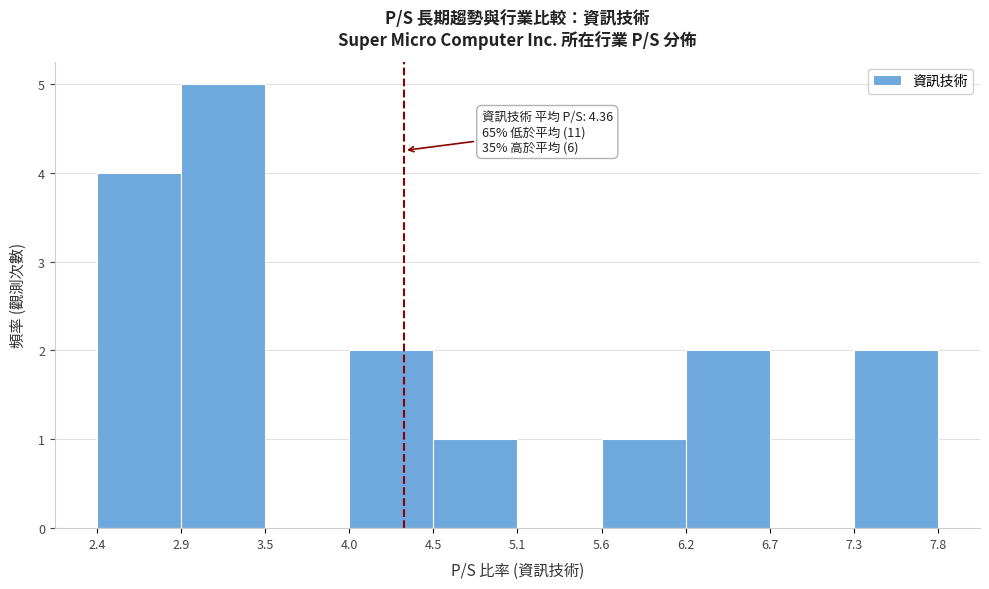

Which range on the x-axis has the tallest bar?

2.9 to 3.5